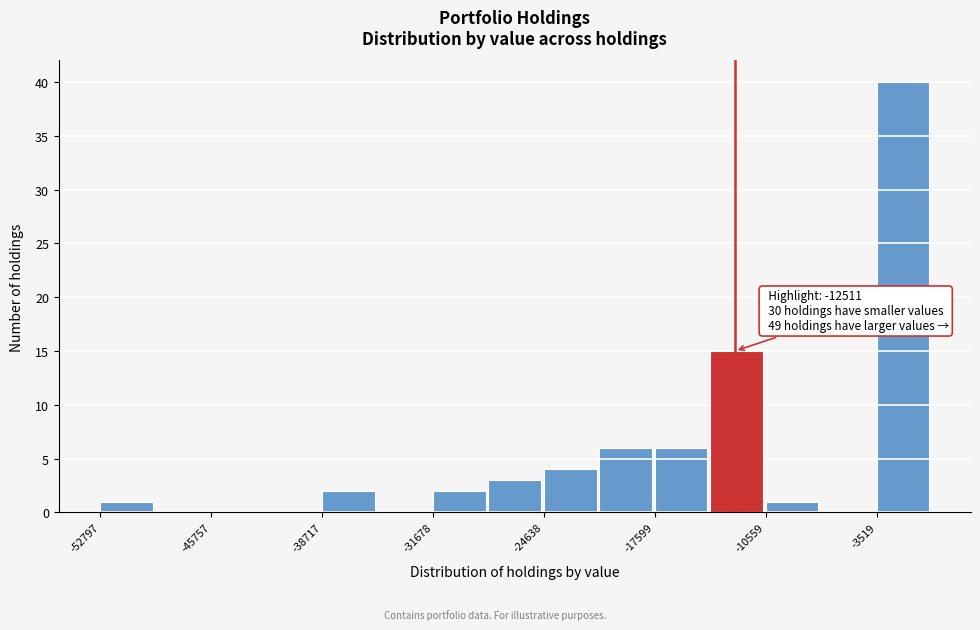

Around what value on the x-axis is the tallest bar? Give the approximate position of its centre, as read against the axis.

-2000